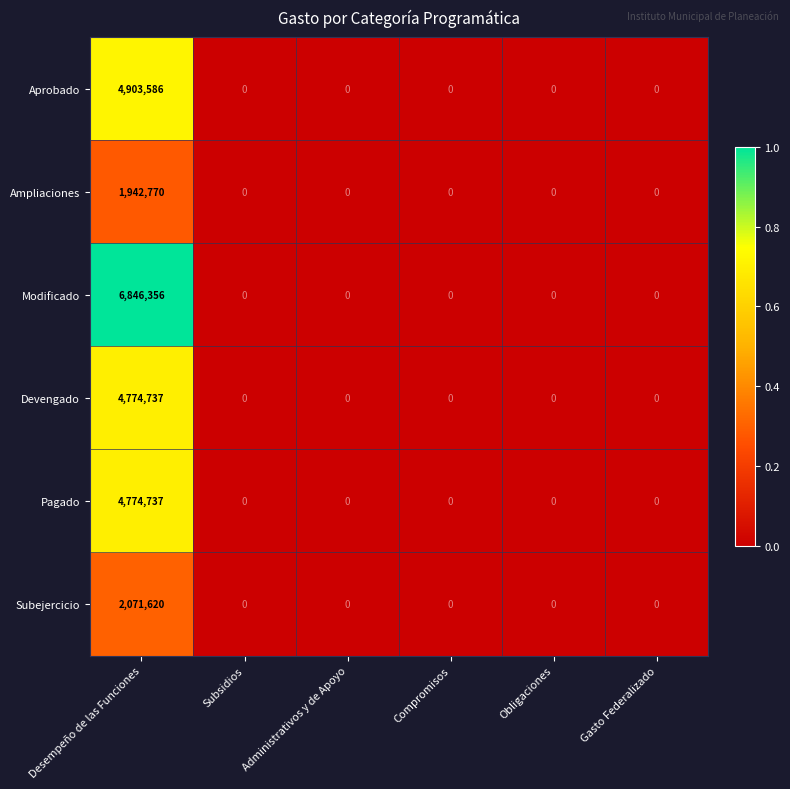

True or false: Devengado has a value of -1783063 at Administrativos y de Apoyo.

False